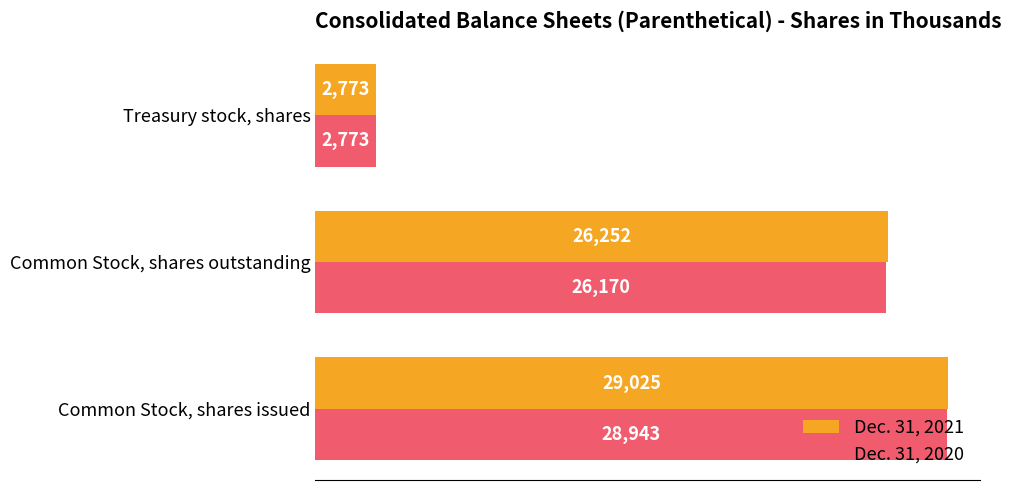

At which category does the chart reach its minimum across all series?

Treasury stock, shares